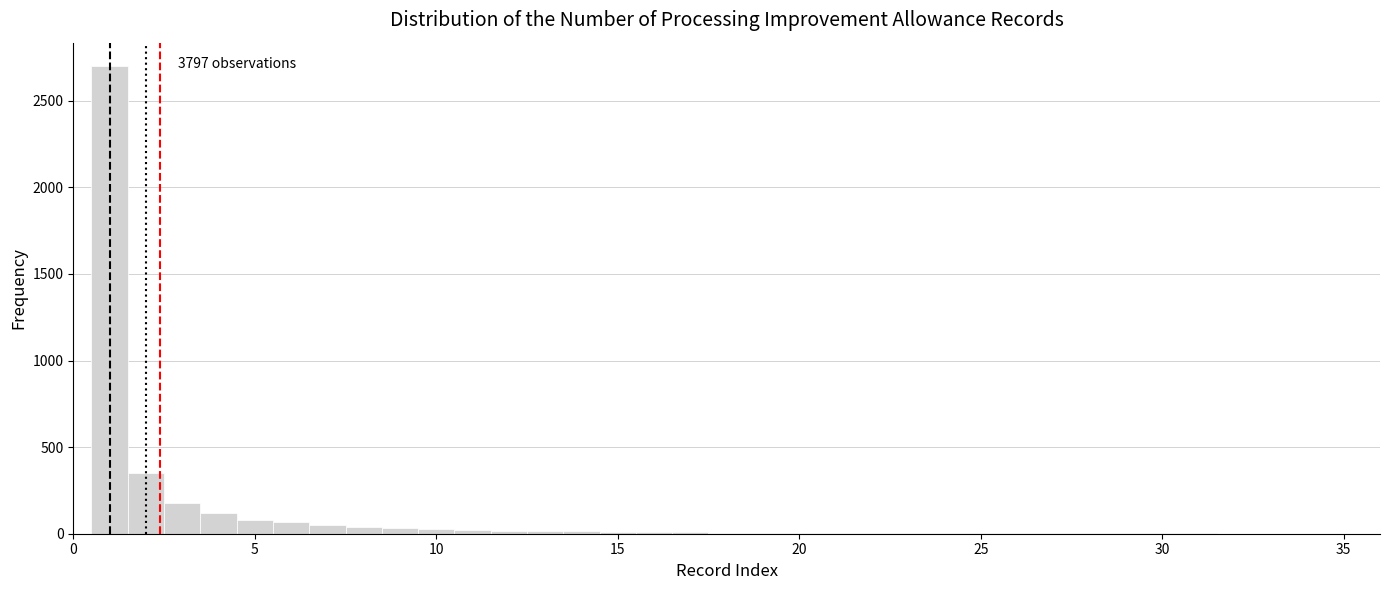

Read against the x-axis, roughly where is the centre of the tallest bar?

1.0